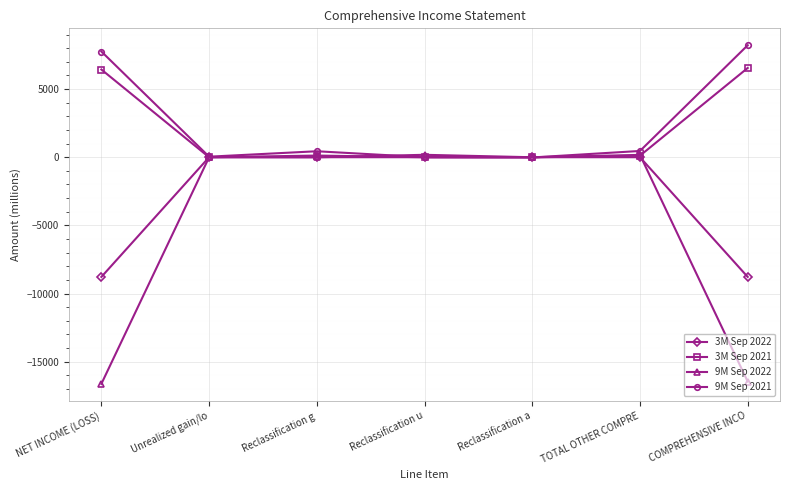

What is the lowest value of the 9M Sep 2022 series?

-16624